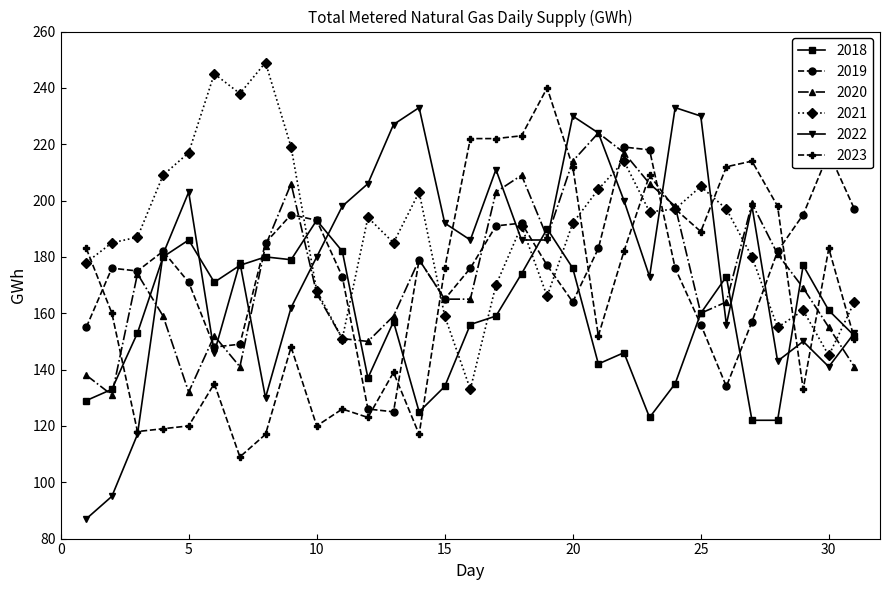

What is the difference between the second highest and minimum values in the 2018 series?

68